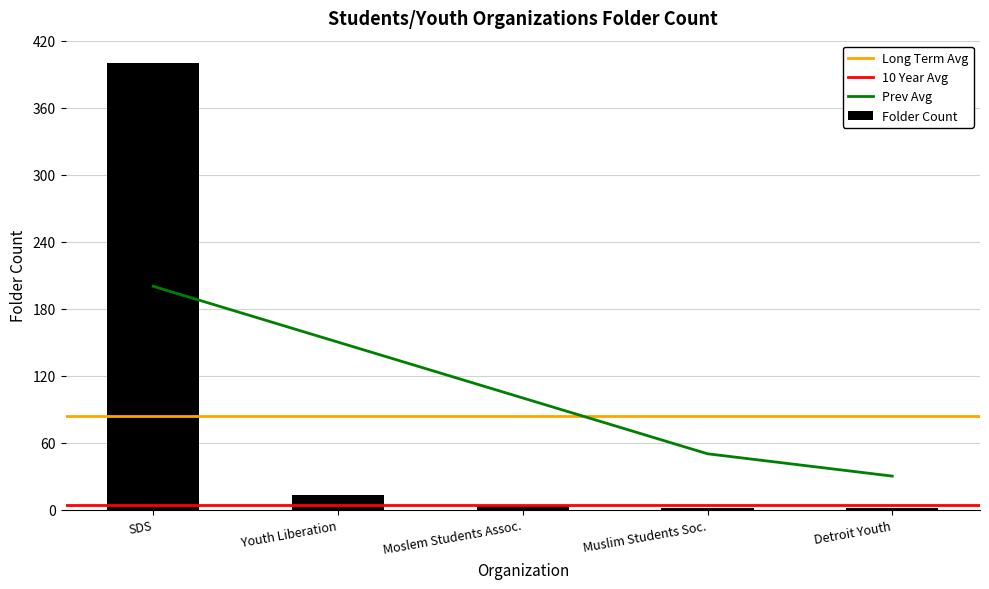

Is it true that Folder Count equals 13 at Youth Liberation?

True